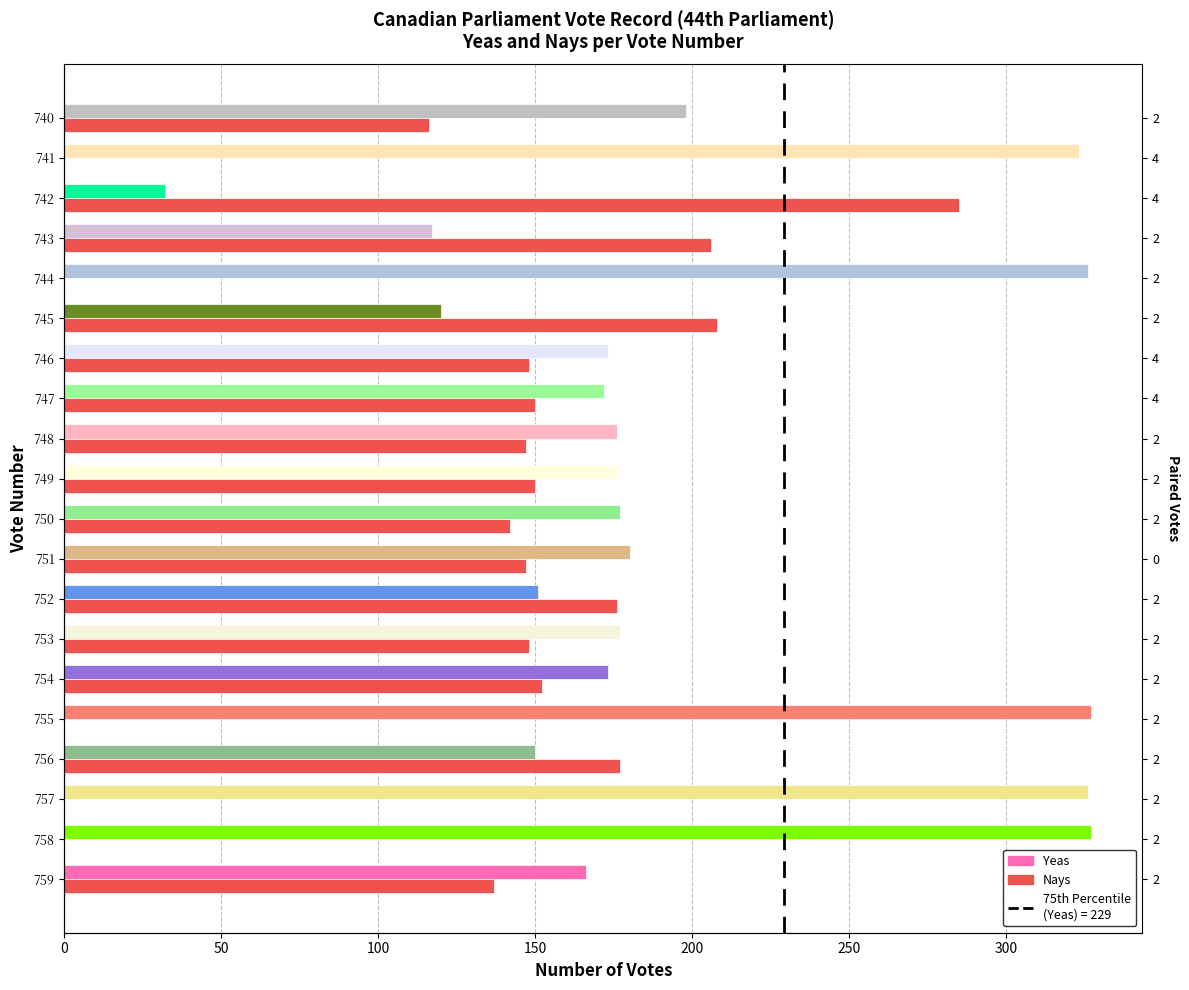

What position from the left is 17?

18